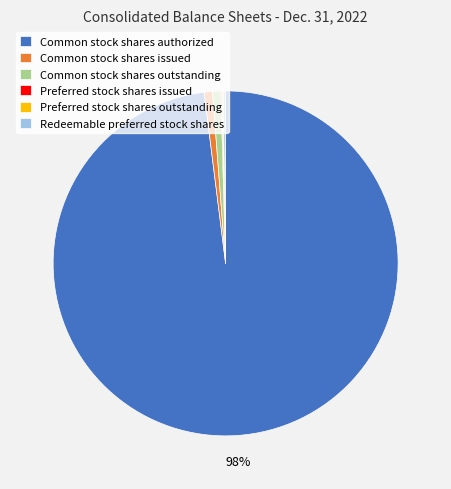

Is it true that Common stock shares authorized is 98% of the pie?

True